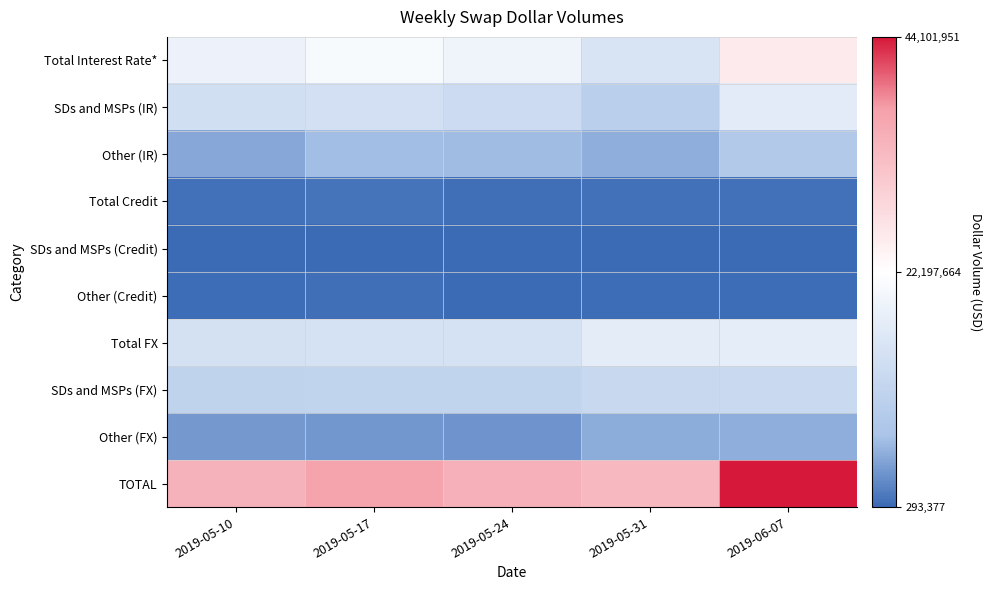

What is the smallest value displayed?

293377